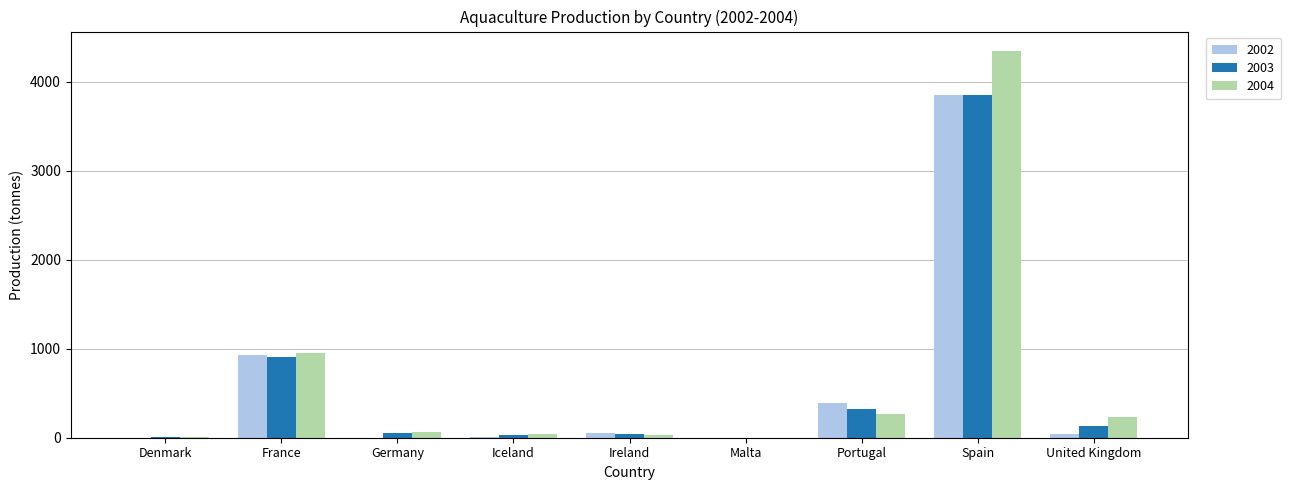

At which category is the sum across all series the highest?

Spain